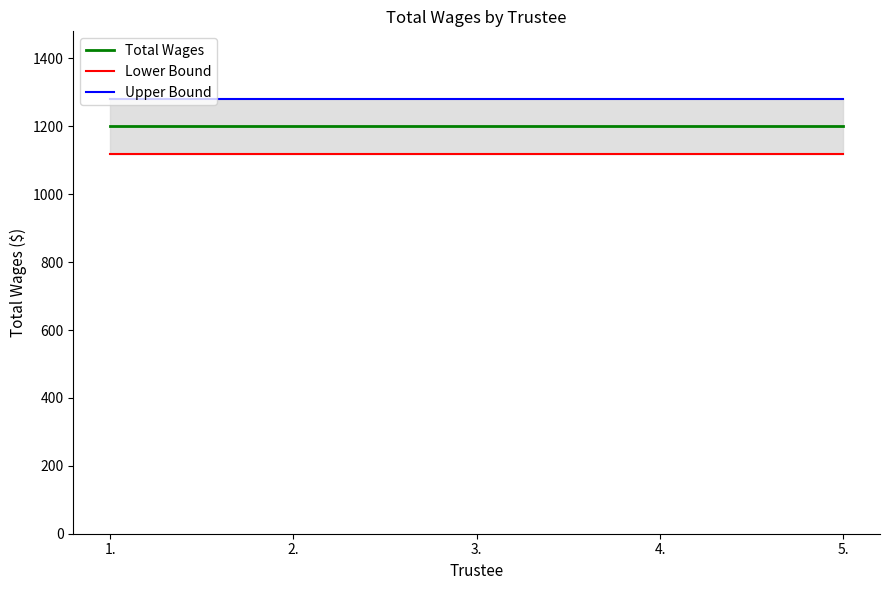

Which category has the lowest value in the Total Wages series?

1.